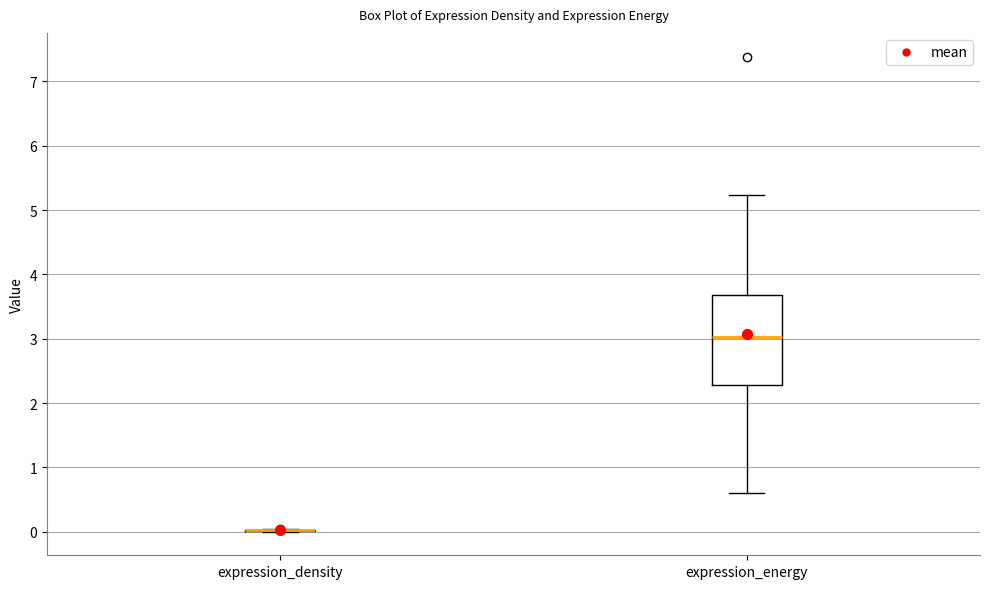

Reading left to right, read every box against the y-axis: the position of its median line, the range the box covers, and the ends of its whiskers. The values are not printed on the chart, so give them approximately, as read against the axis.

expression_density: box collapsed to a line at 0.0, whiskers 0.0 to 0.0
expression_energy: median 3.0, box 2.3 to 3.7, whiskers 0.6 to 5.2